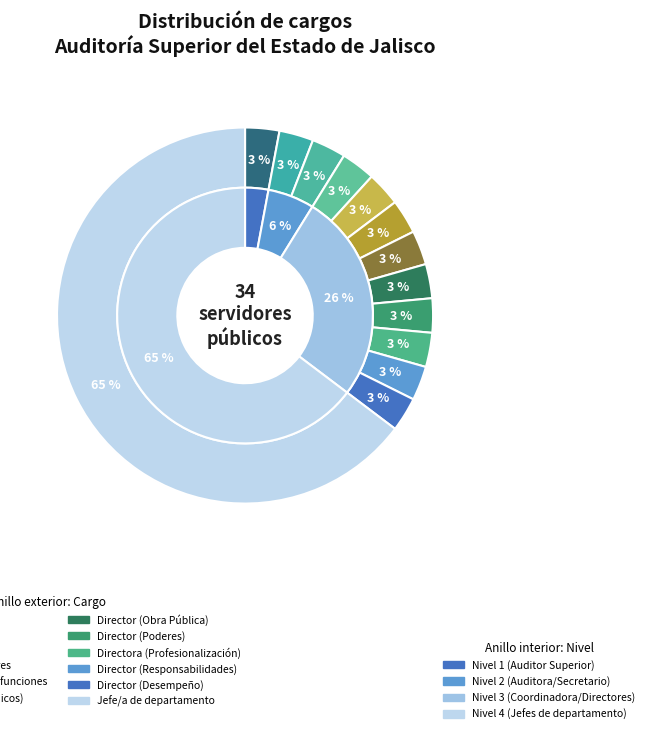

Do Encargado en titular en funciones and Director (Desempeño) together represent more than half of the pie?

No